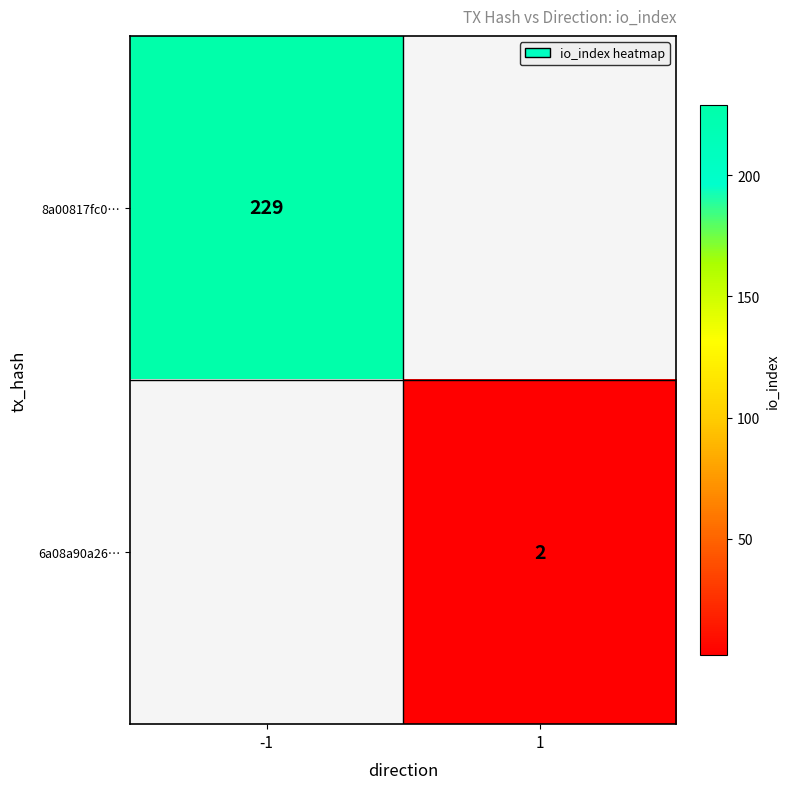

The value of 6a08a90a26… at 1 is 2. True or false?

True